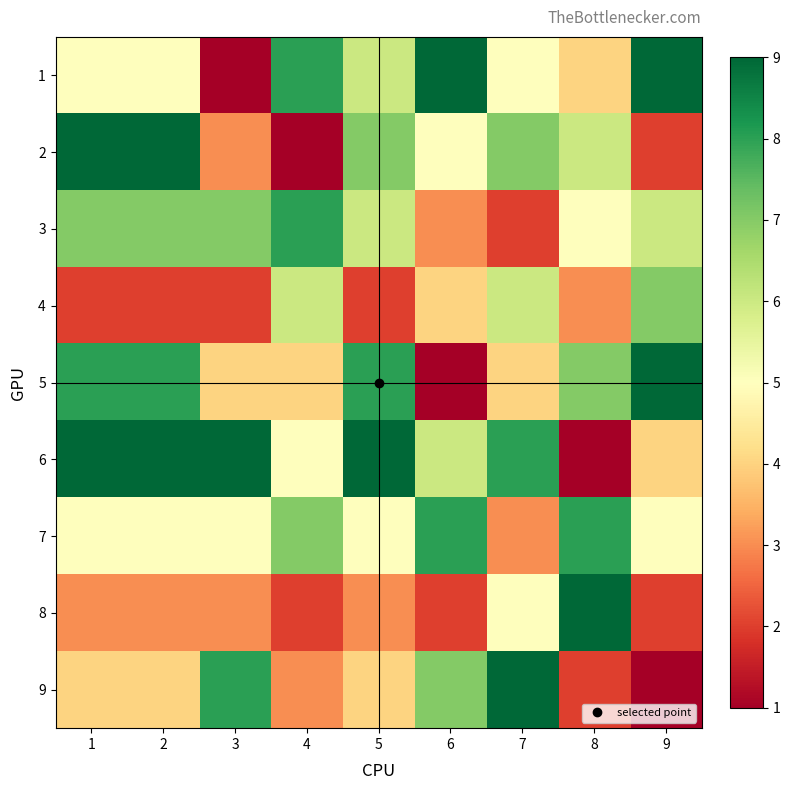

Which has a higher value, 4 or 7?

4